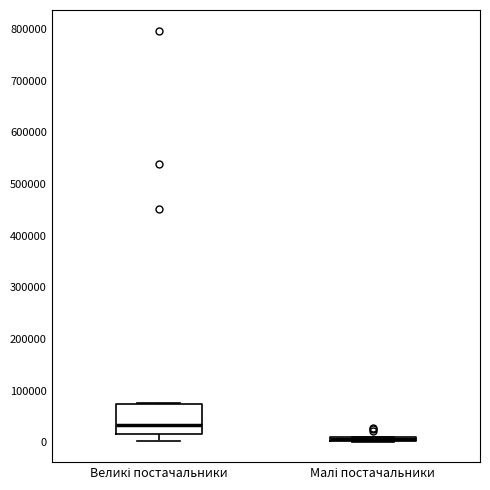

Which box is the tallest, from its lower edge to its upper edge?

Великі постачальники